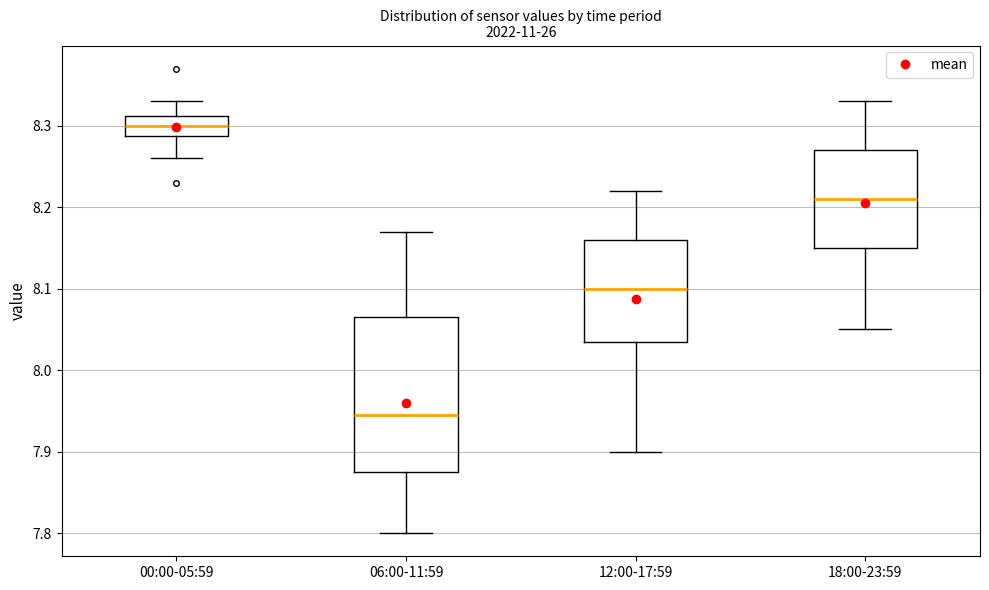

Where is the upper edge of the box for 12:00-17:59 on the y-axis? The values are not printed on the chart, so give them approximately, as read against the axis.

8.16